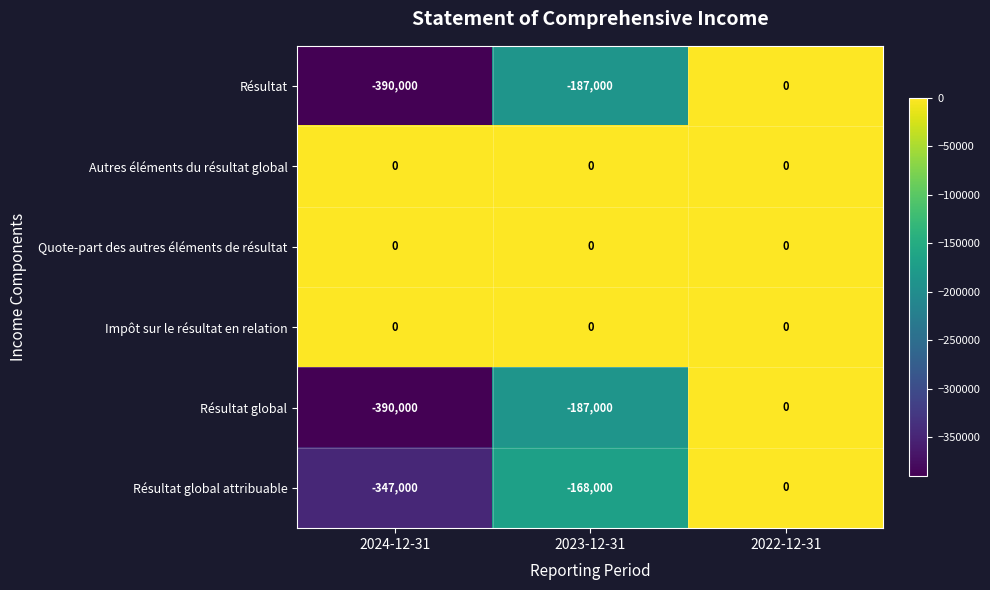

Reading left to right, what are all the values shown in this chart?

Résultat: 2024-12-31=-390000	2023-12-31=-187000	2022-12-31=0
Autres éléments du résultat global: 2024-12-31=0	2023-12-31=0	2022-12-31=0
Quote-part des autres éléments de résultat: 2024-12-31=0	2023-12-31=0	2022-12-31=0
Impôt sur le résultat en relation: 2024-12-31=0	2023-12-31=0	2022-12-31=0
Résultat global: 2024-12-31=-390000	2023-12-31=-187000	2022-12-31=0
Résultat global attribuable: 2024-12-31=-347000	2023-12-31=-168000	2022-12-31=0